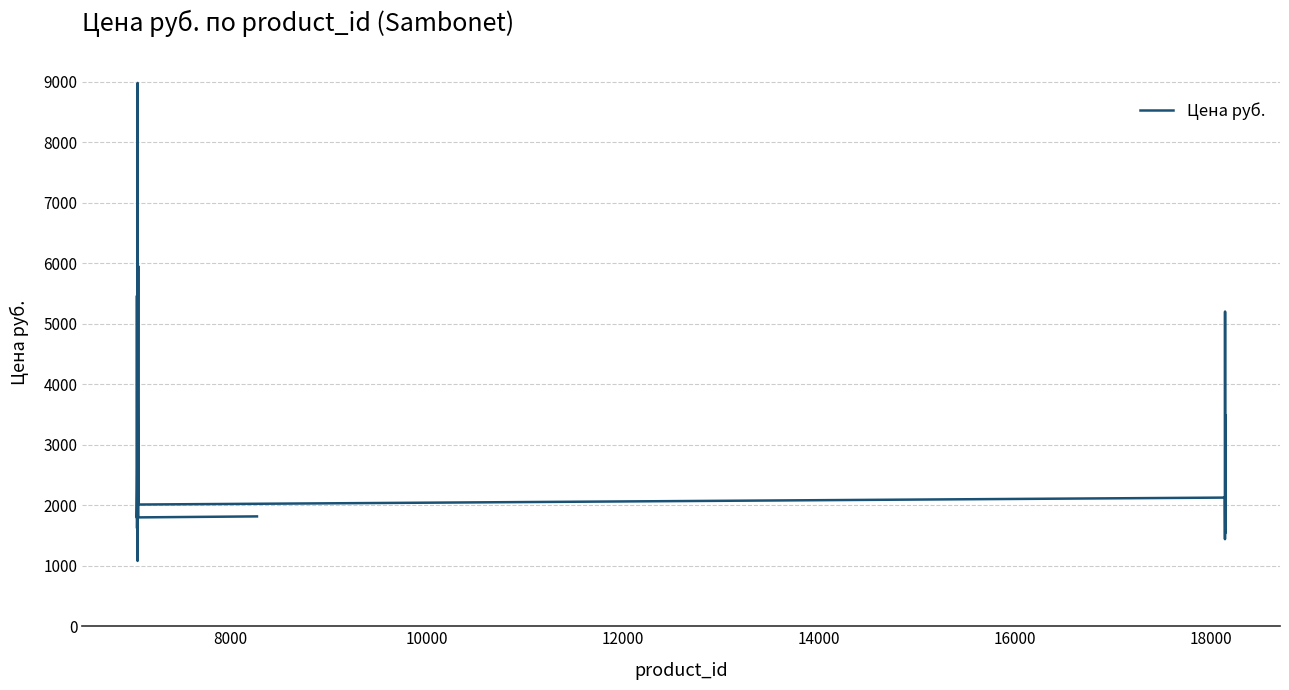

What is the minimum value shown in the chart?

1079.7